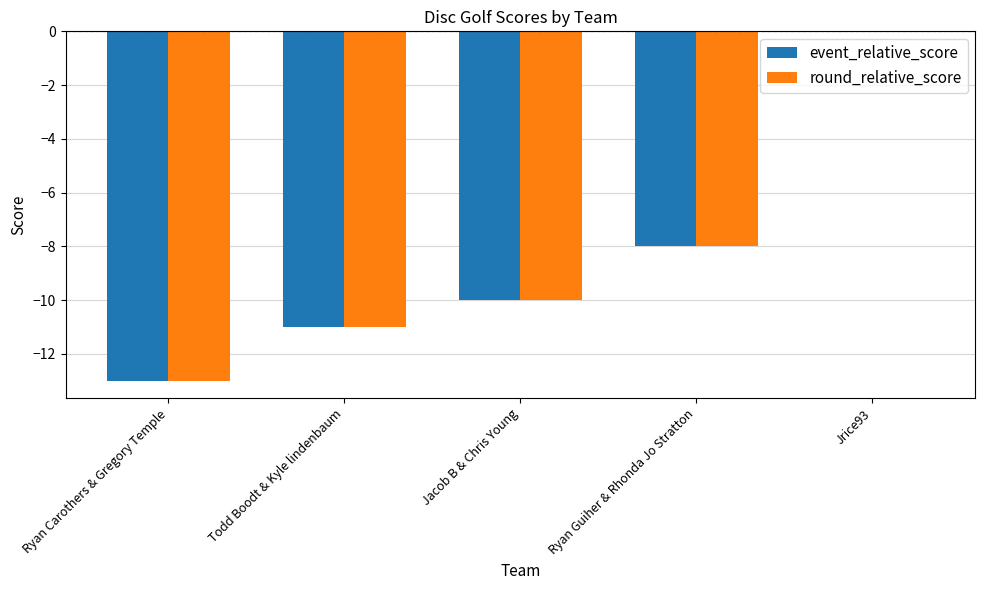

What is the sum of all round_relative_score values?

-42